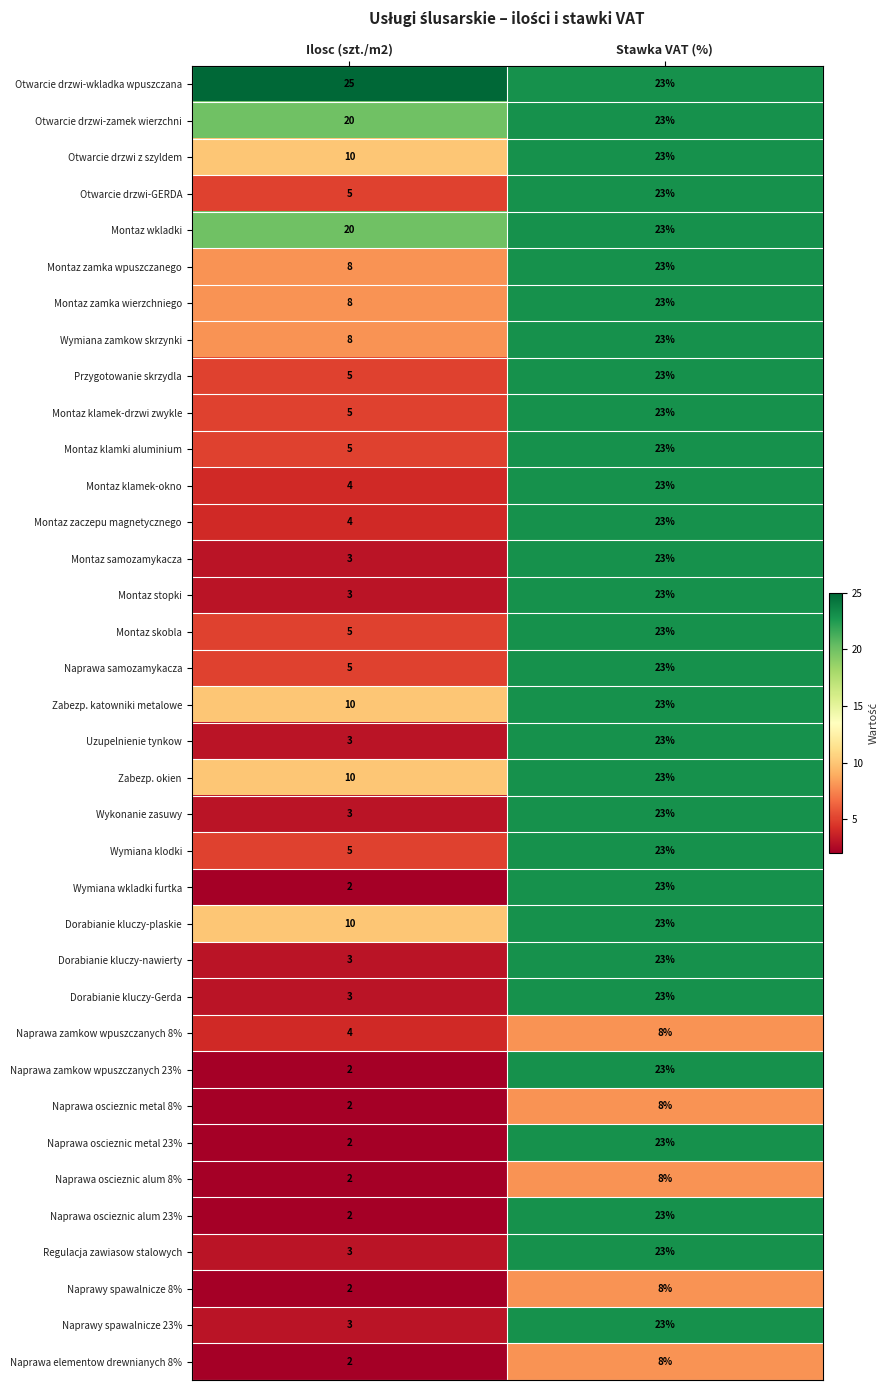

Which series has the largest total across all categories?

Otwarcie drzwi-wkladka wpuszczana